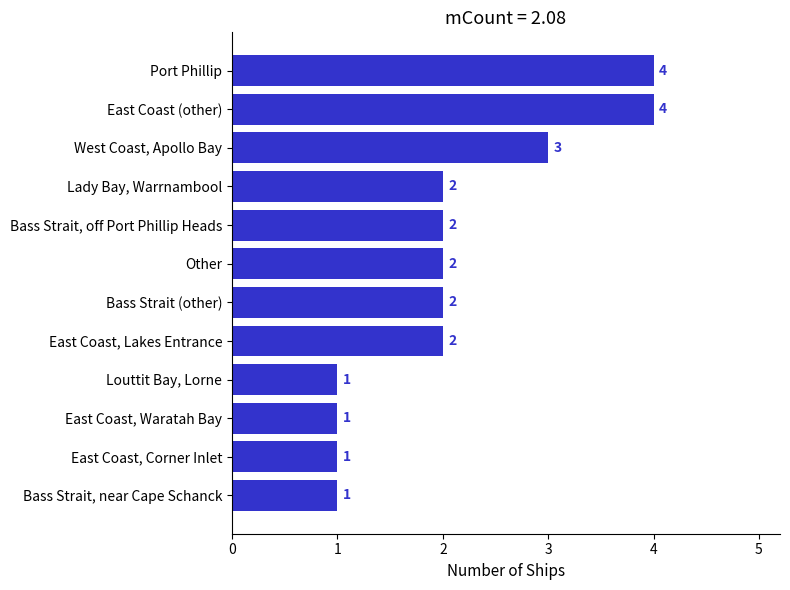

What is the maximum value shown in the chart?

4